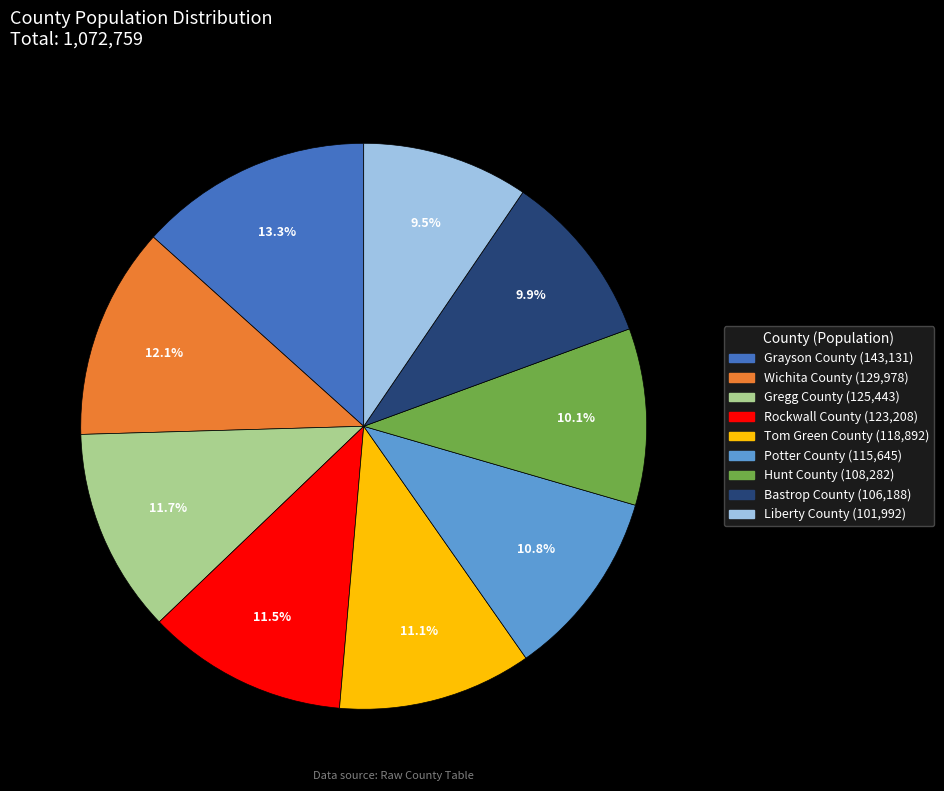

What percentage is the Potter County slice, to the nearest percent?

11%